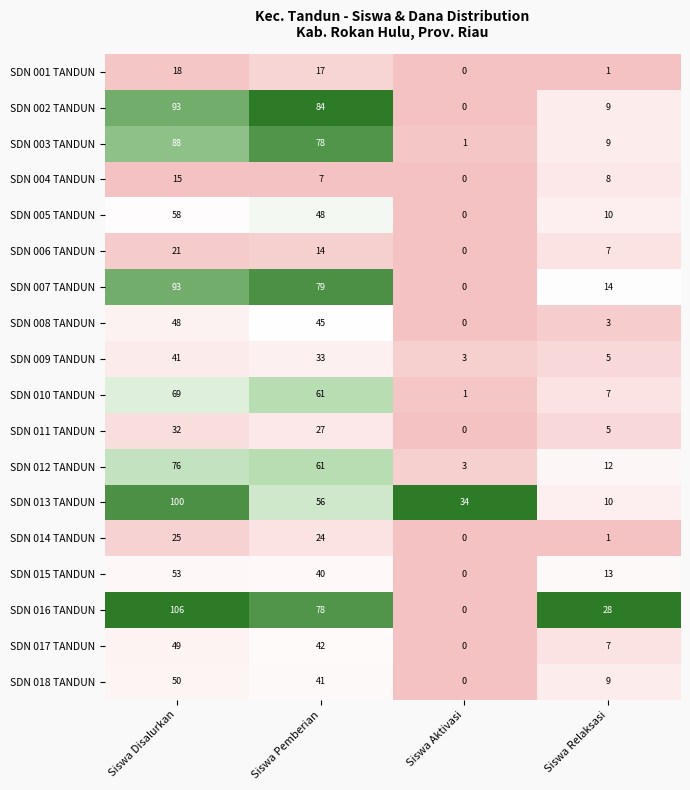

What is the maximum value shown in the chart?

106